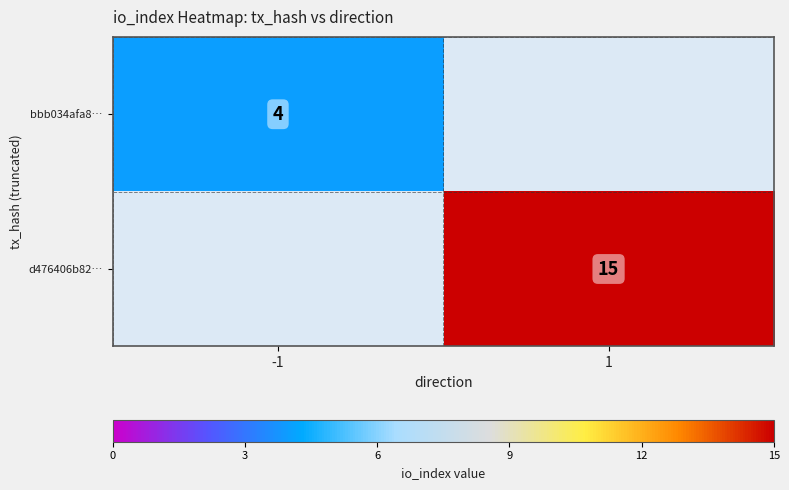

The bbb034afa8… series shows 3 at -1. True or false?

False